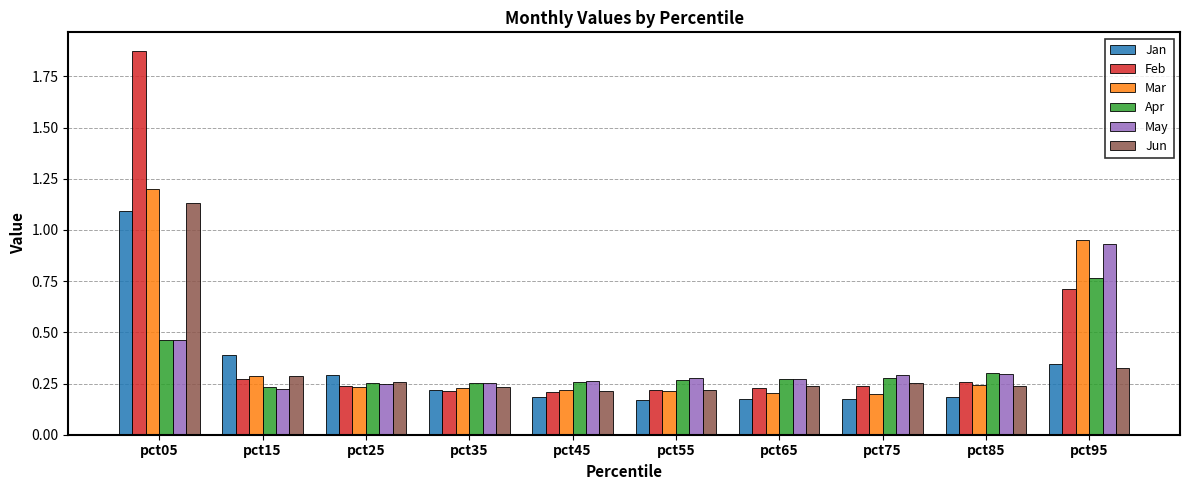

What are all the series names shown in the legend?

Jan, Feb, Mar, Apr, May, Jun